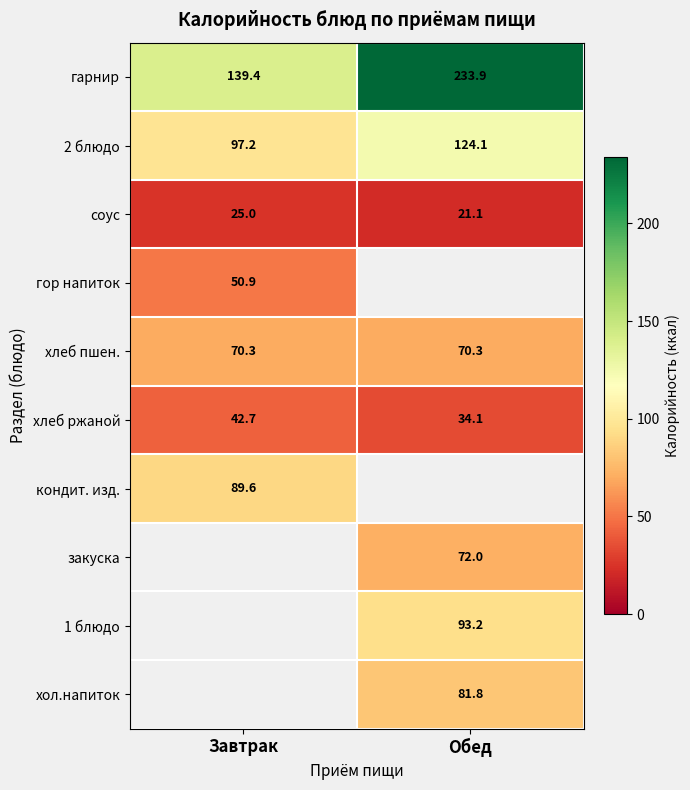

The хол.напиток series shows 30.8 at Обед. True or false?

False